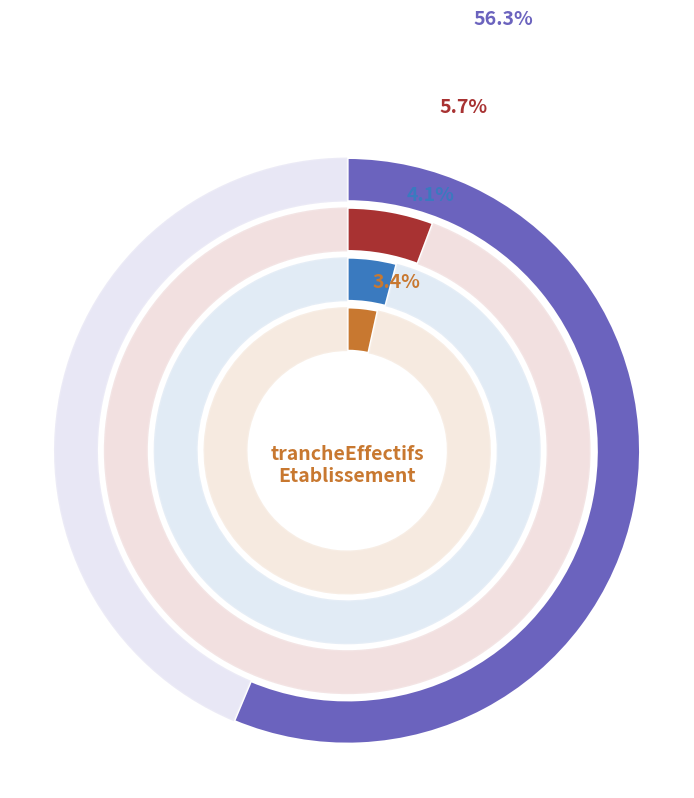

Which category has the biggest portion of the pie?

NN